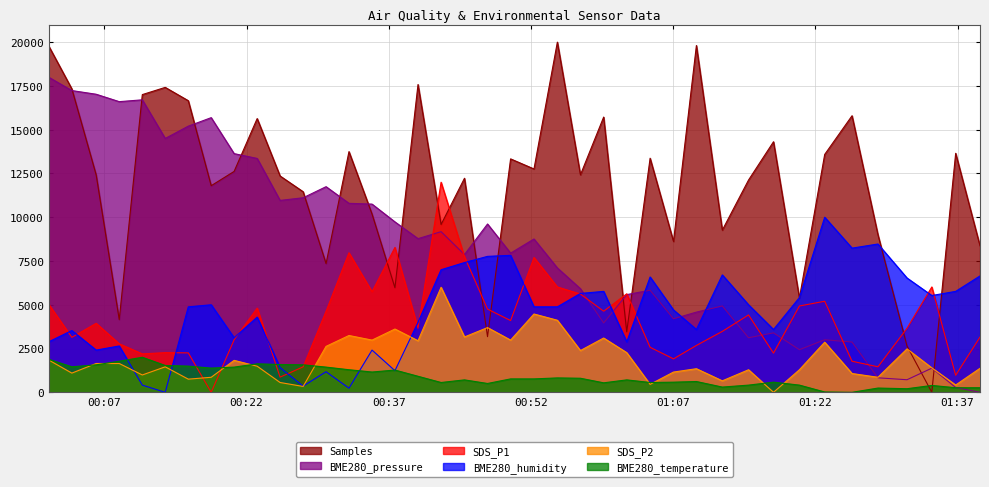

At which label does Samples first exceed 12423?

2022/10/19 00:01:07